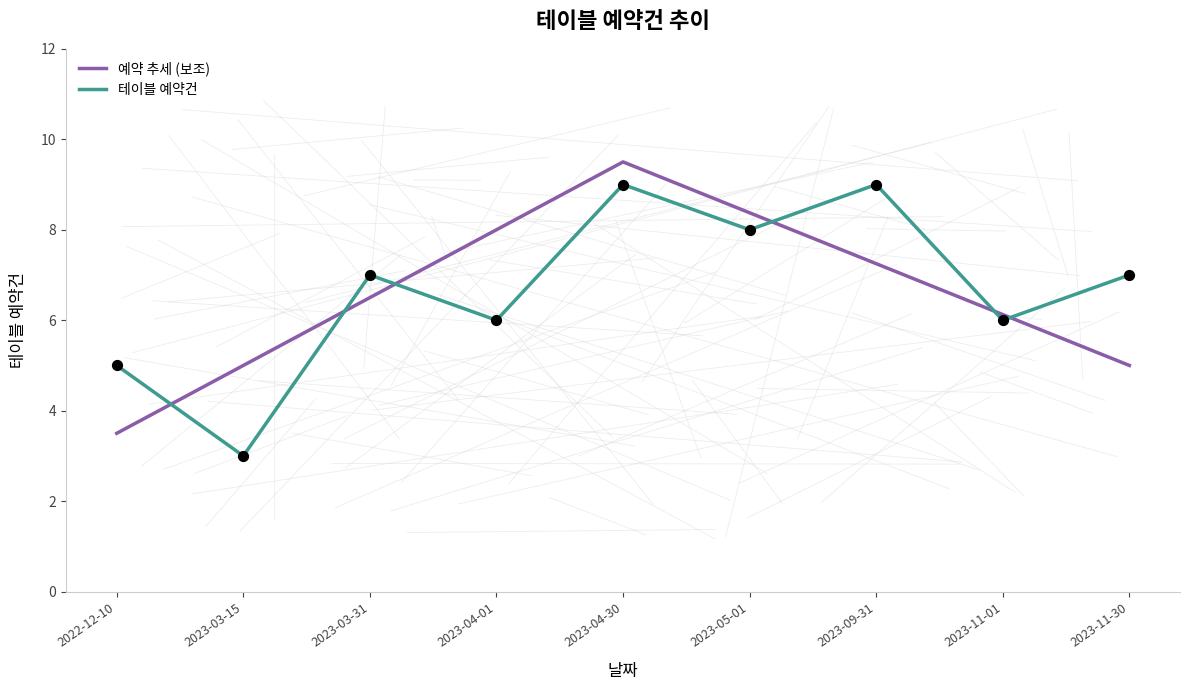

What is the change in value from 2023-09-31 to 2023-11-30?

-2